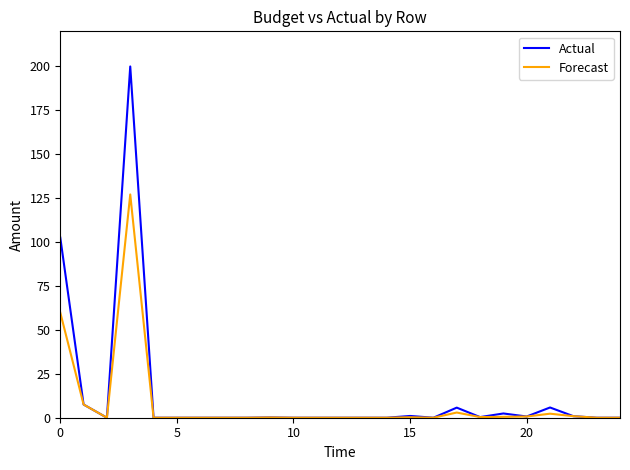

What is the maximum value for Forecast?

127.1